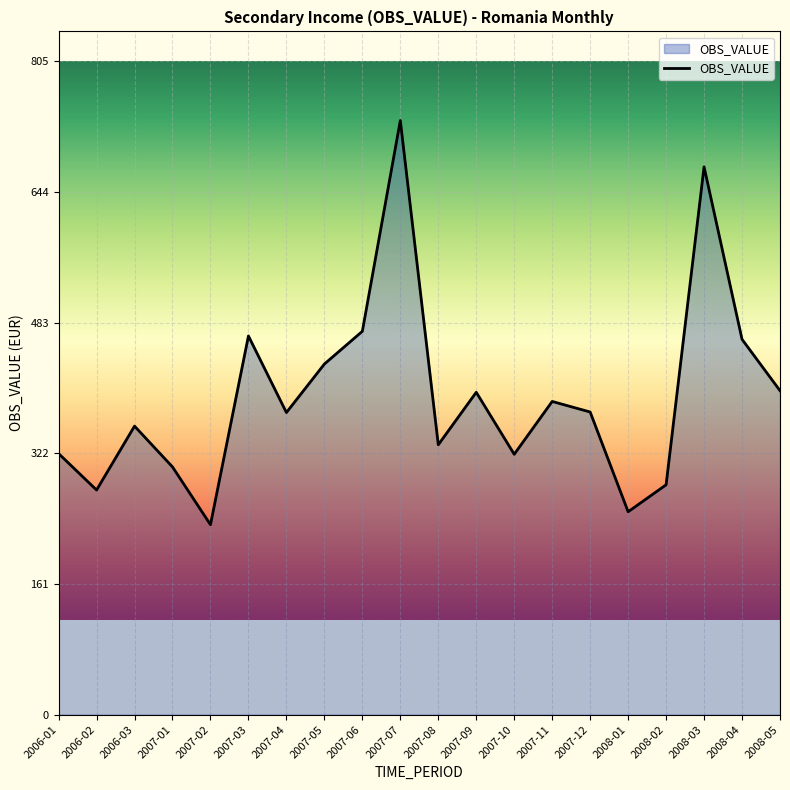

The chart shows a value of 305.1 at 2007-01. True or false?

True